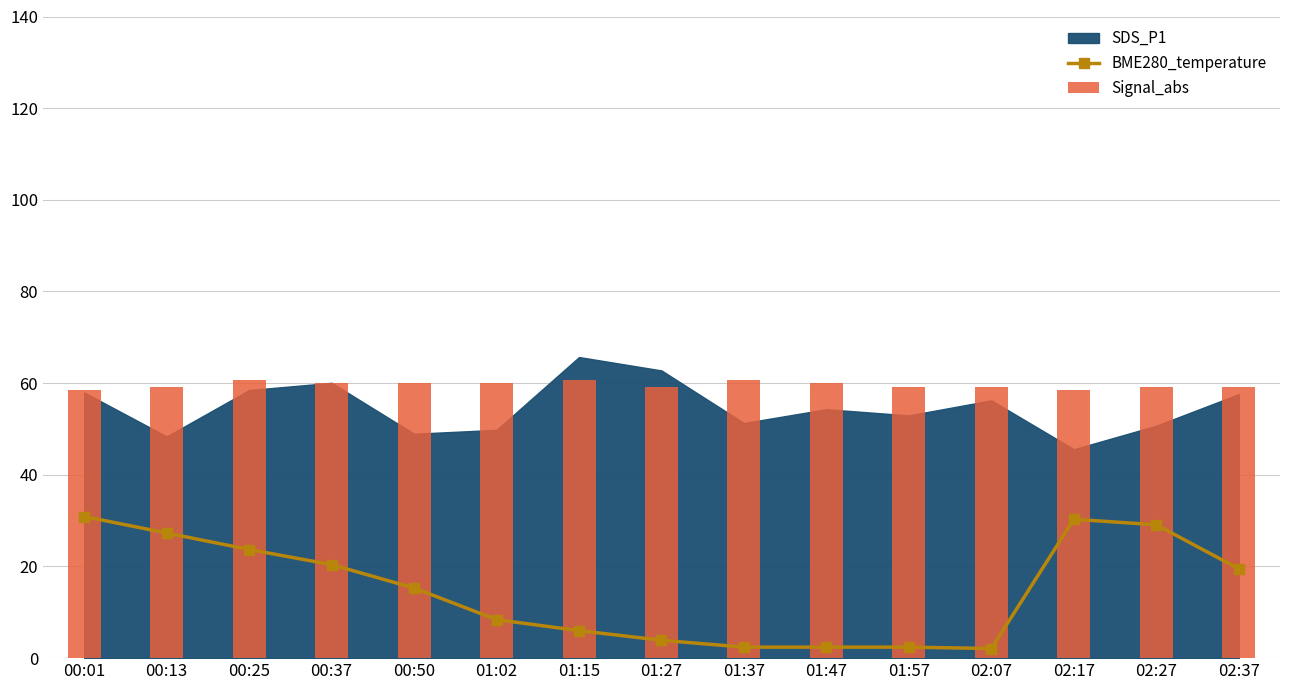

Reading left to right, what are all the values shown in this chart?

BME280_temperature: 00:01=30.9	00:13=27.3	00:25=23.7	00:37=20.4	00:50=15.3	01:02=8.4	01:15=6.0	01:27=3.9	01:37=2.4	01:47=2.4	01:57=2.4	02:07=2.1	02:17=30.3	02:27=29.1	02:37=19.5
Signal_abs: 00:01=58.5	00:13=59.2	00:25=60.8	00:37=60.0	00:50=60.0	01:02=60.0	01:15=60.8	01:27=59.2	01:37=60.8	01:47=60.0	01:57=59.2	02:07=59.2	02:17=58.5	02:27=59.2	02:37=59.2